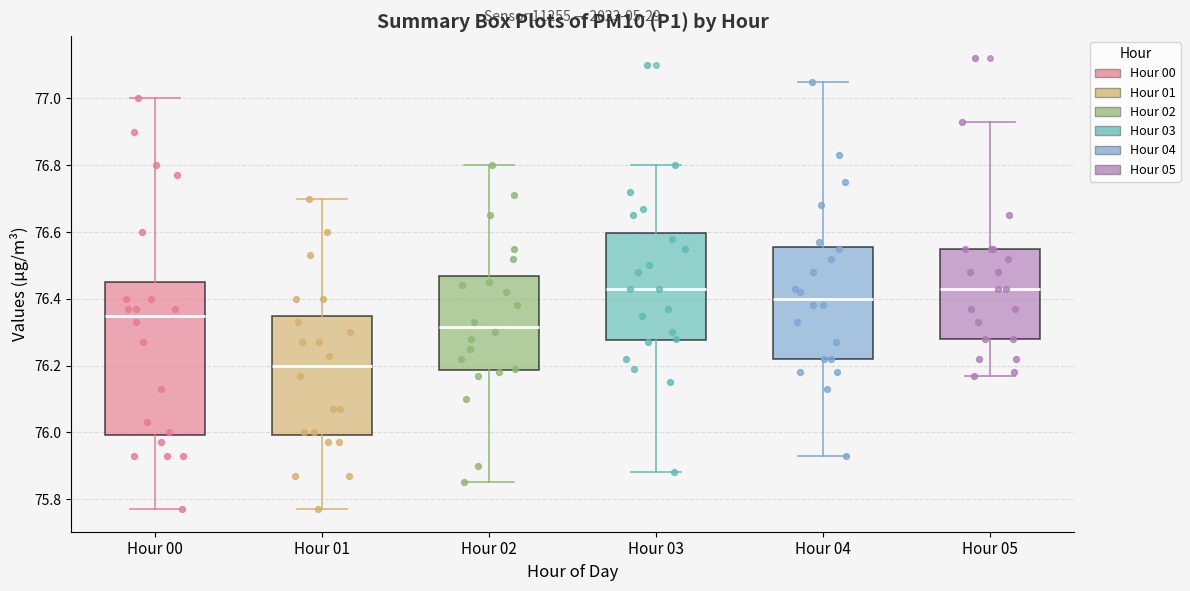

Reading left to right, read every box against the y-axis: the position of its median line, the range the box covers, and the ends of its whiskers. The values are not printed on the chart, so give them approximately, as read against the axis.

Hour 00: median 76.36, box 76.00 to 76.46, whiskers 75.78 to 77.00
Hour 01: median 76.20, box 76.00 to 76.34, whiskers 75.78 to 76.70
Hour 02: median 76.32, box 76.18 to 76.46, whiskers 75.86 to 76.80
Hour 03: median 76.44, box 76.28 to 76.60, whiskers 75.88 to 76.80
Hour 04: median 76.40, box 76.22 to 76.56, whiskers 75.94 to 77.06
Hour 05: median 76.44, box 76.28 to 76.56, whiskers 76.18 to 76.94